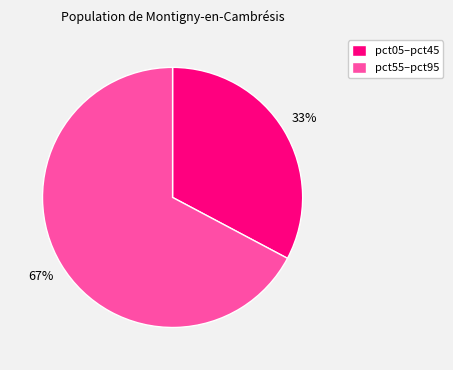

True or false: pct05–pct45 accounts for 41% of the total.

False